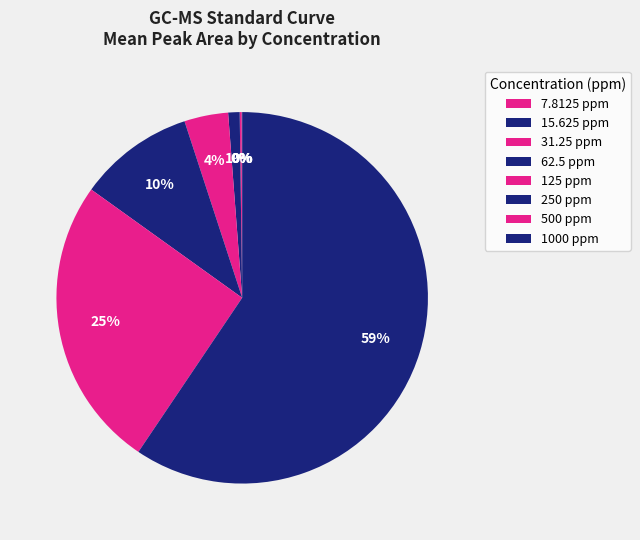

What is the change in value from 15.625 ppm to 62.5 ppm?

+923336.0